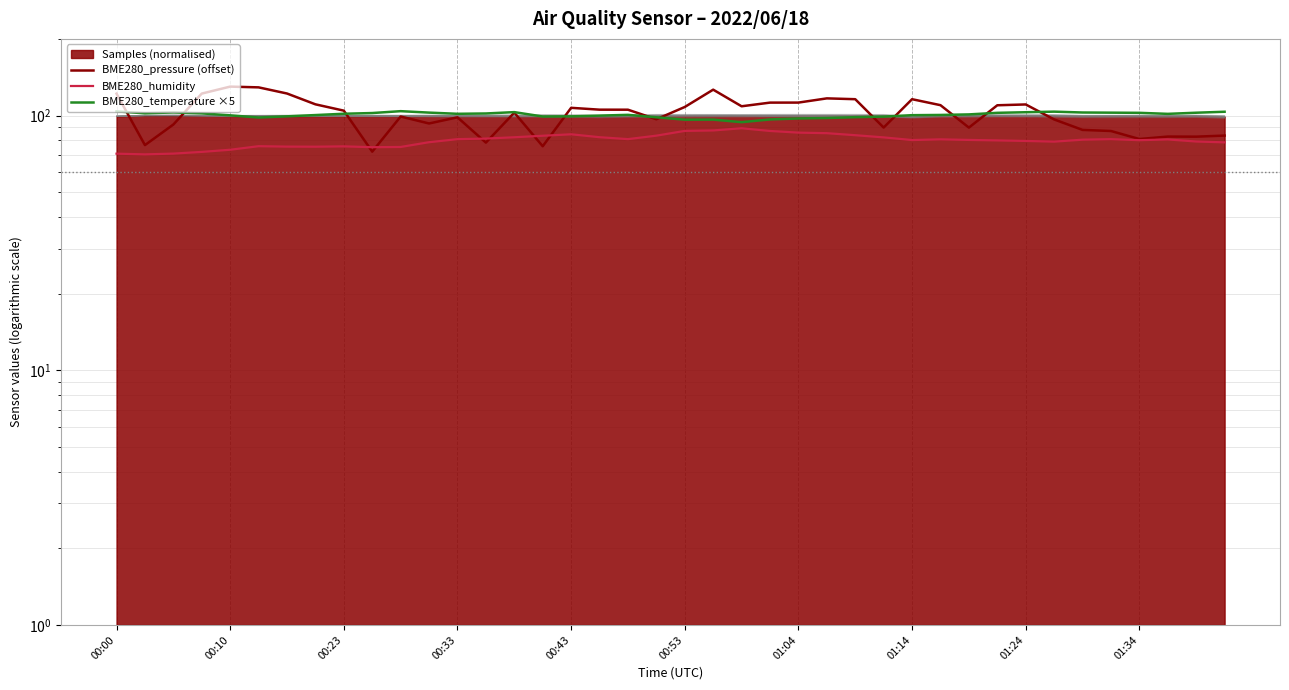

What is the difference between the highest and lowest values at 29?

29.2